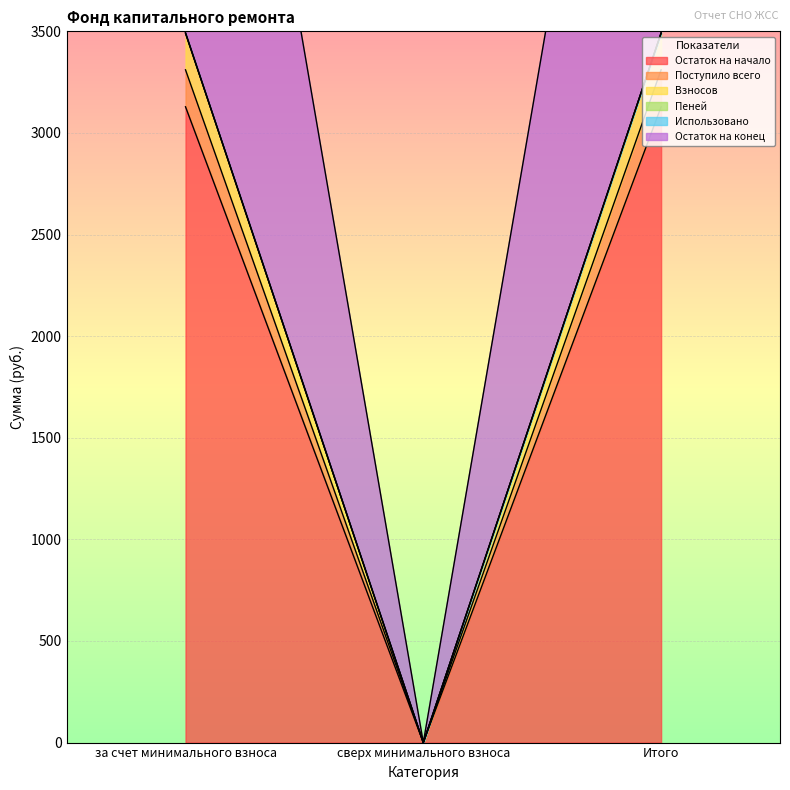

Between за счет минимального взноса and Итого, which series saw the biggest shift?

Остаток на начало